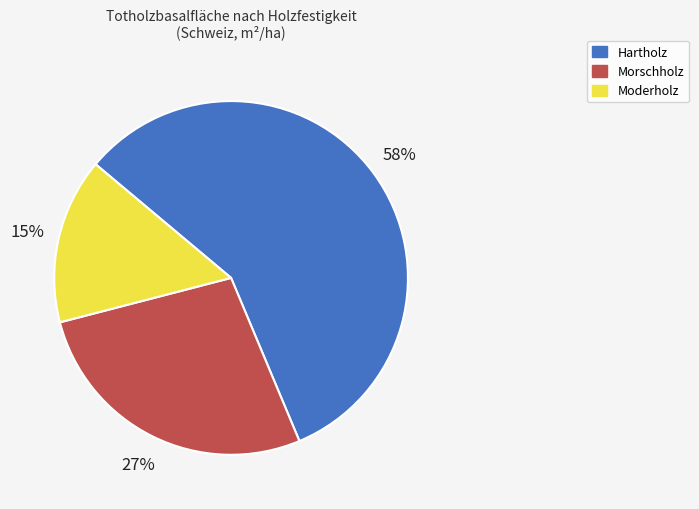

Which category has the smallest portion of the pie?

Moderholz